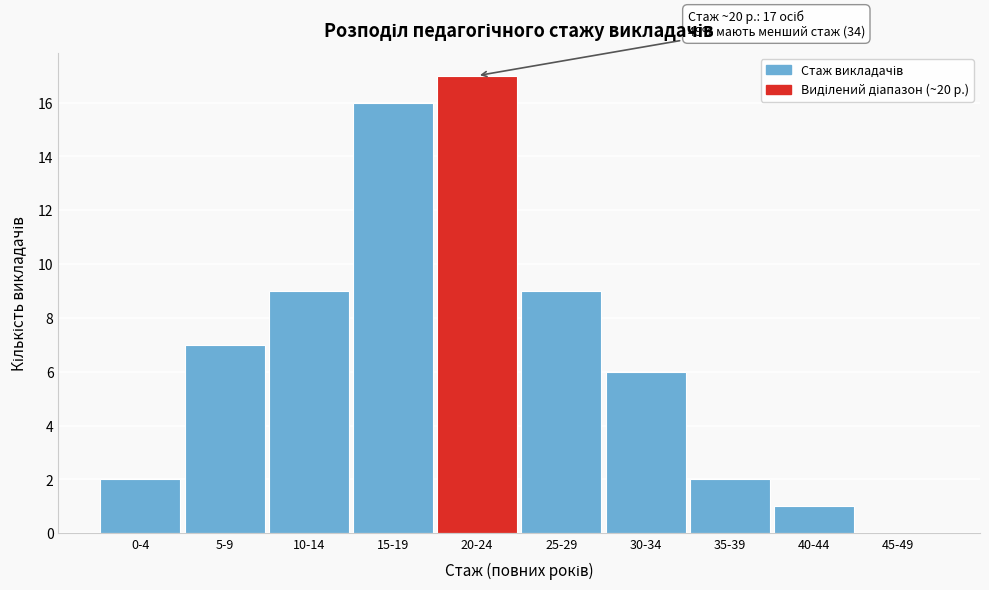

Reading left to right, extract all data points from this chart.

0-4=2	5-9=7	10-14=9	15-19=16	20-24=17	25-29=9	30-34=6	35-39=2	40-44=1	45-49=0